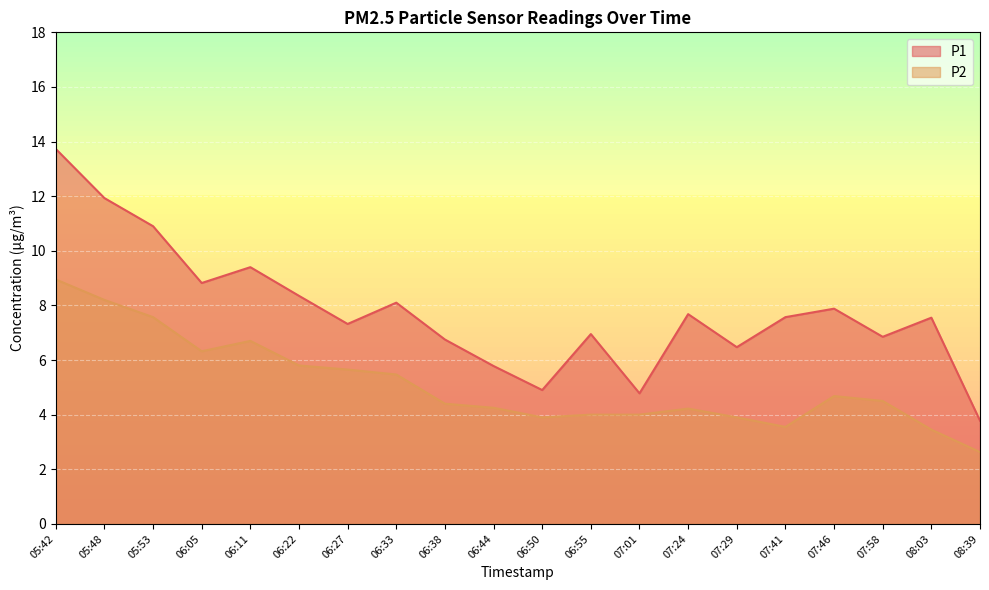

What is the label of the 17th point from the right?

06:05